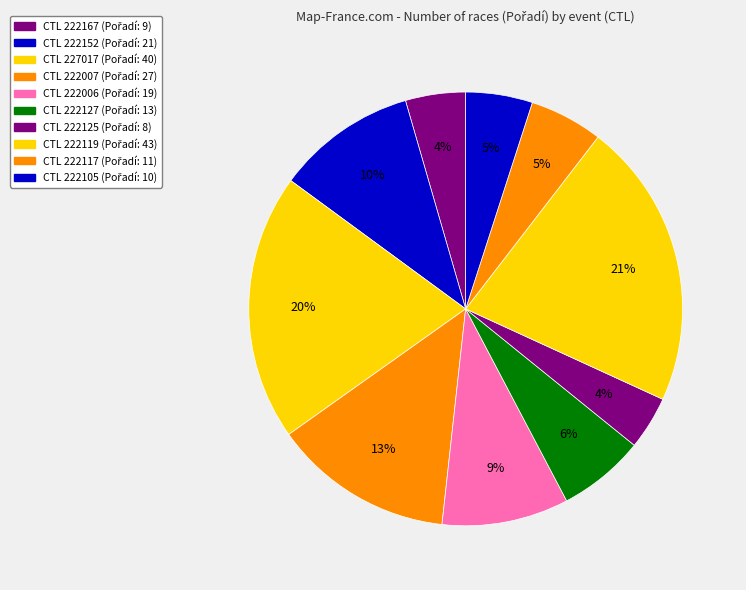

How many slices are in this pie chart?

10